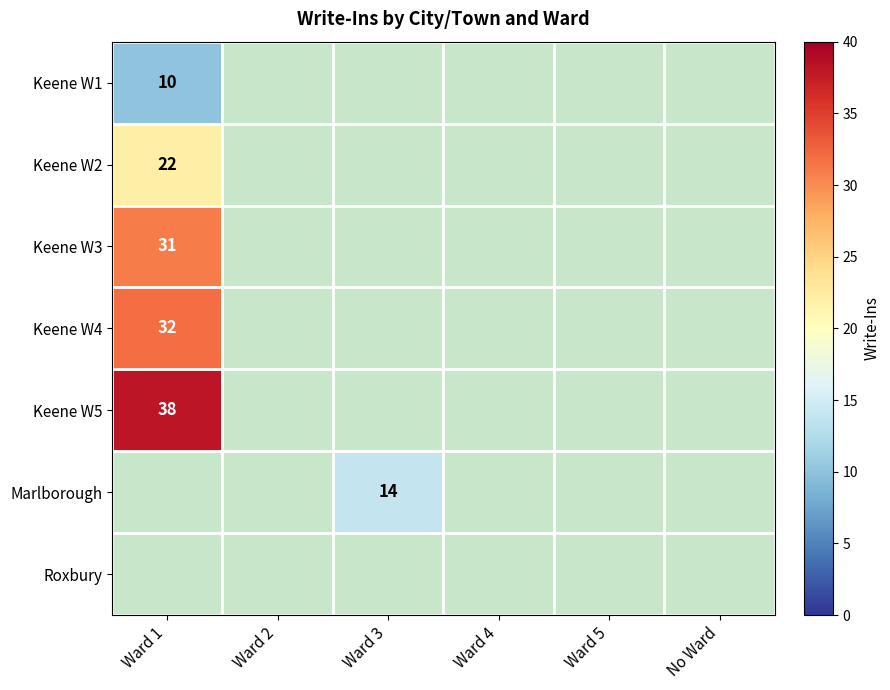

How many values in Keene W5 are above zero?

1